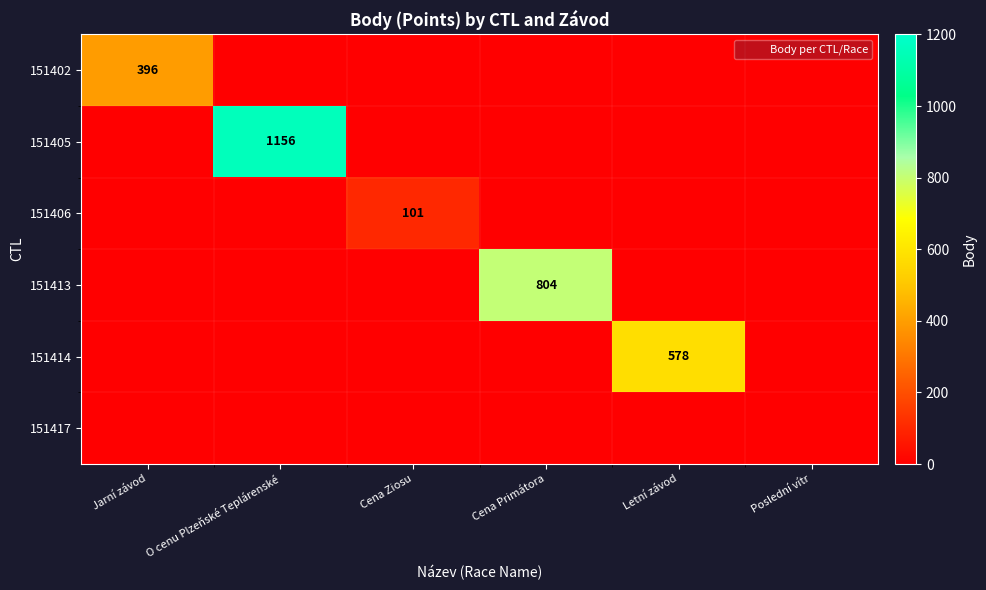

What is the average value of the 151405 series?

193